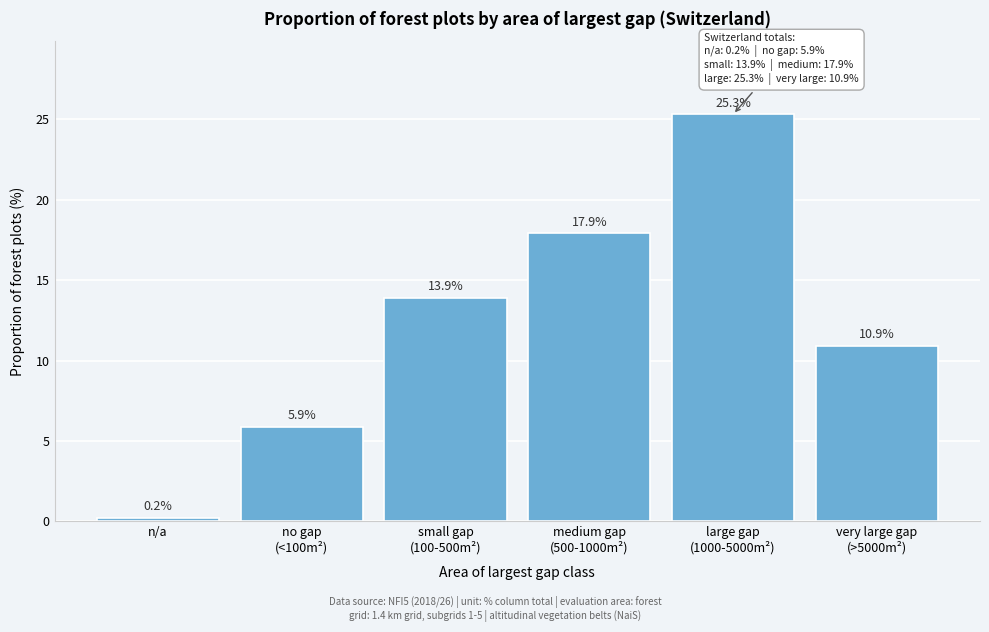

Reading right to left, transcribe all the data shown in this chart.

10.9	25.3	17.9	13.9	5.9	0.2